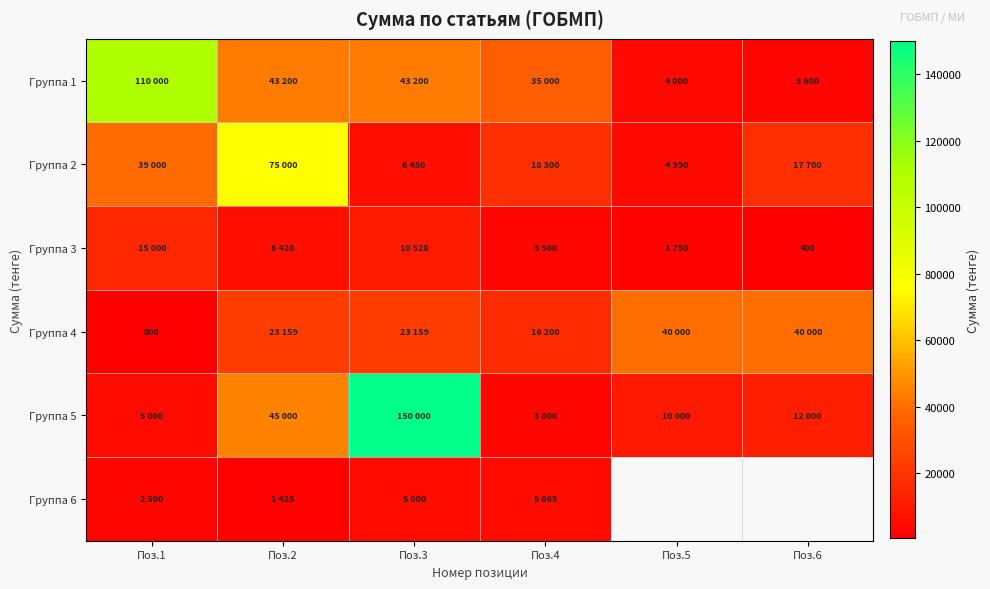

How many categories are shown in the chart?

6